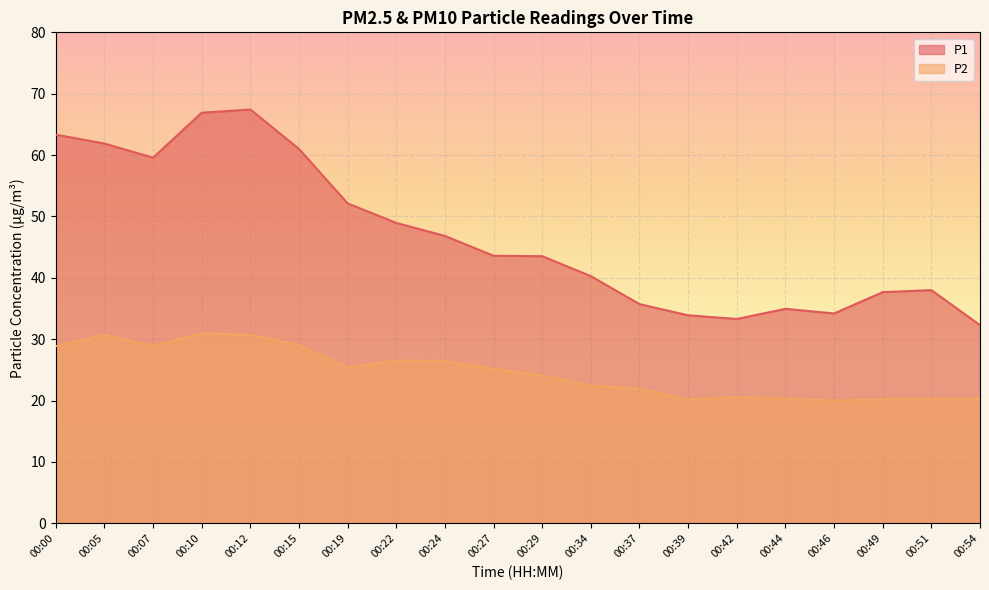

True or false: P1 and P2 intersect in this chart.

False